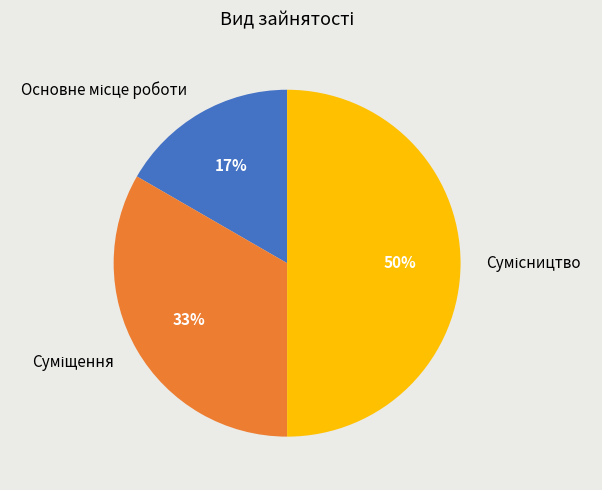

To the nearest percent, what is the average slice percentage?

33%